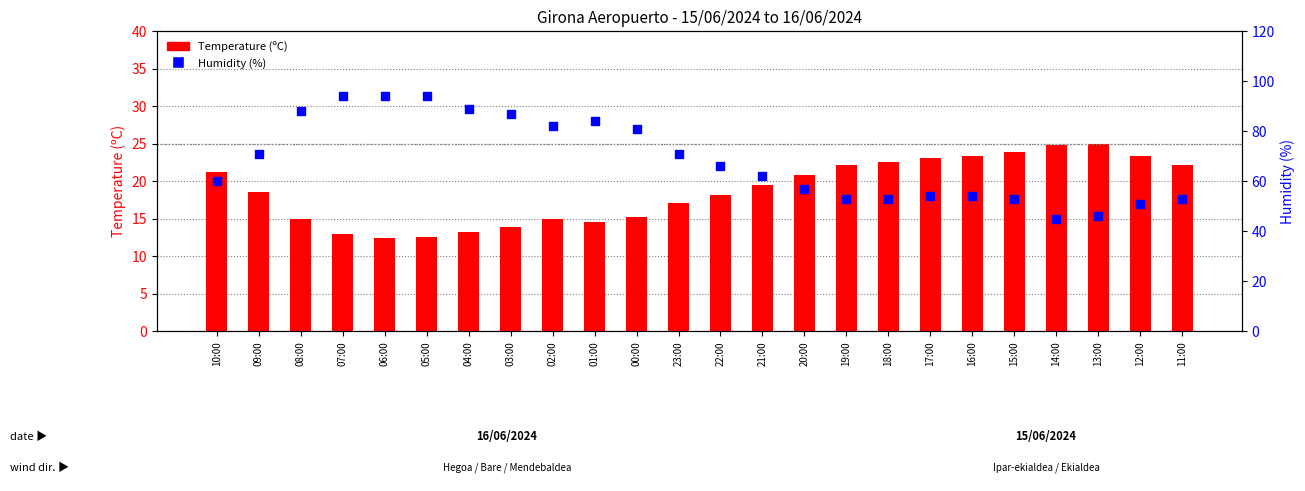

Which series contains the highest Y value?

Humidity (%)